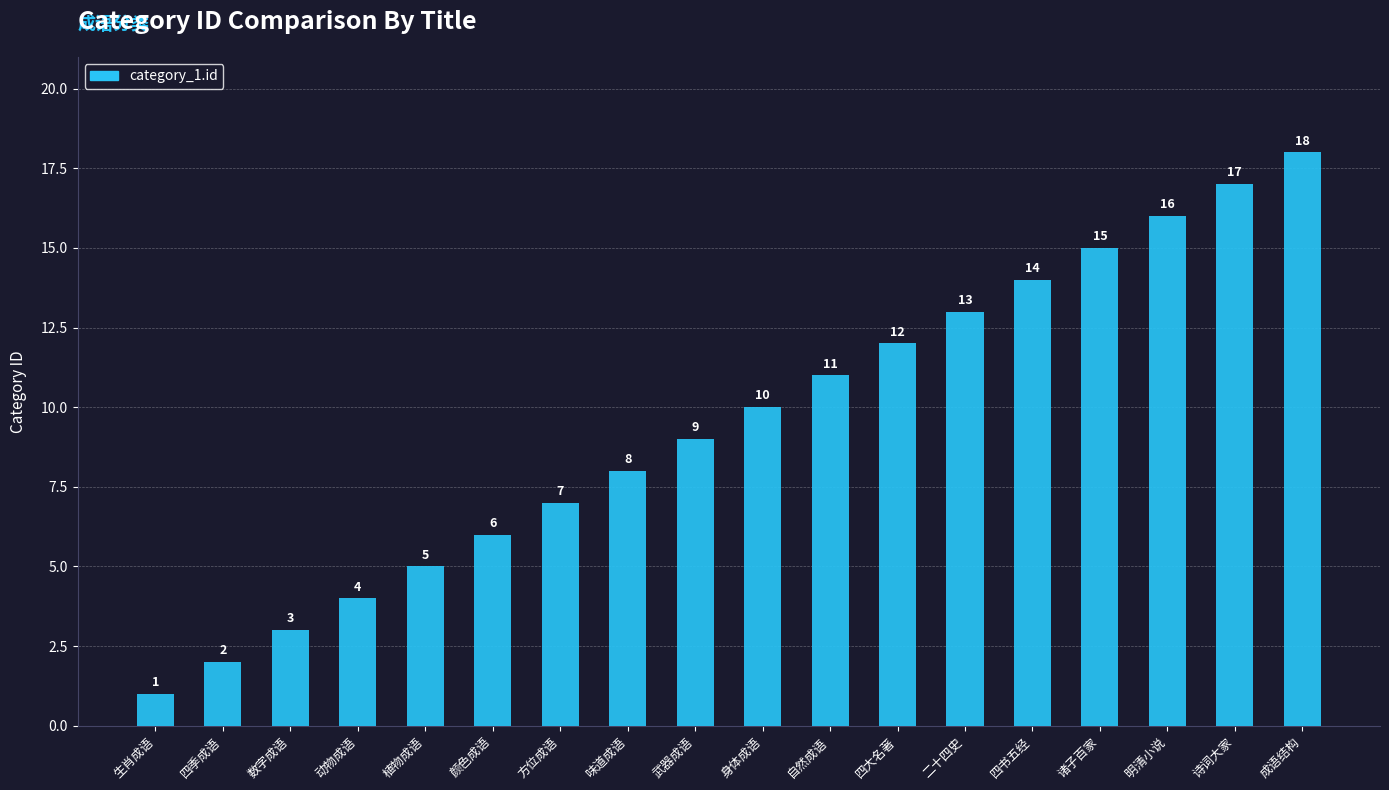

Count the number of categories in the chart.

18